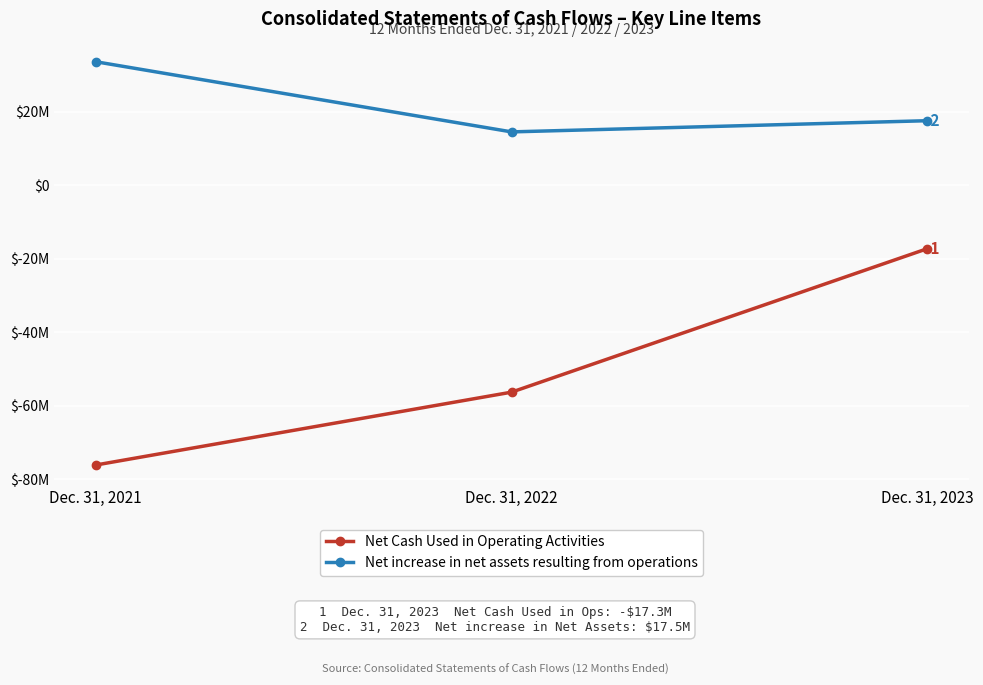

Reading right to left, transcribe all the data shown in this chart.

Net Cash Used in Operating Activities: -17265087	-56286557	-76102738
Net increase in net assets resulting from operations: 17533167	14491784	33572872